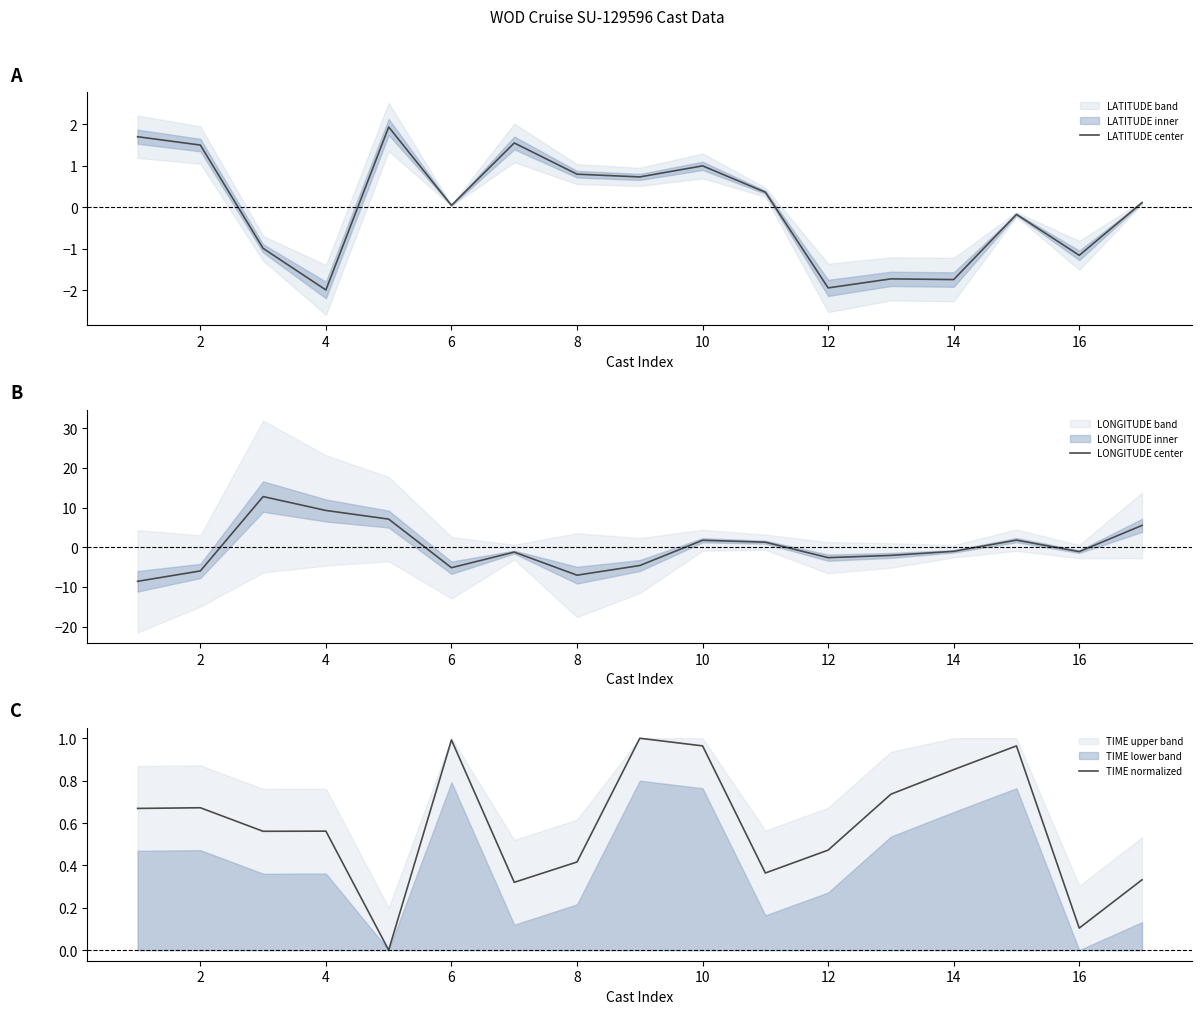

What is the highest value of the LONGITUDE center series?

12.8